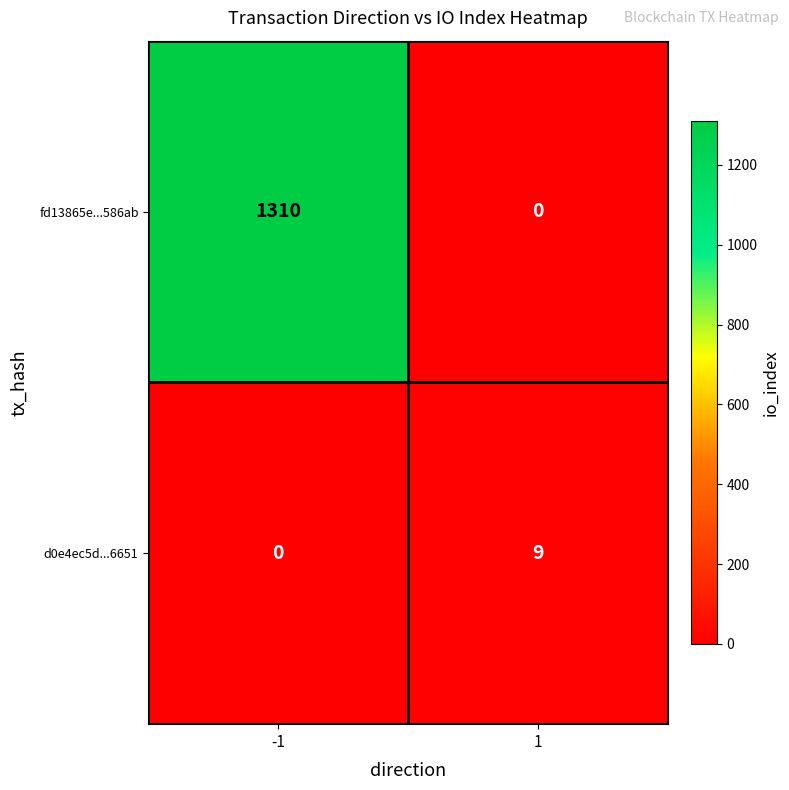

What is the highest value of the d0e4ec5d...6651 series?

9